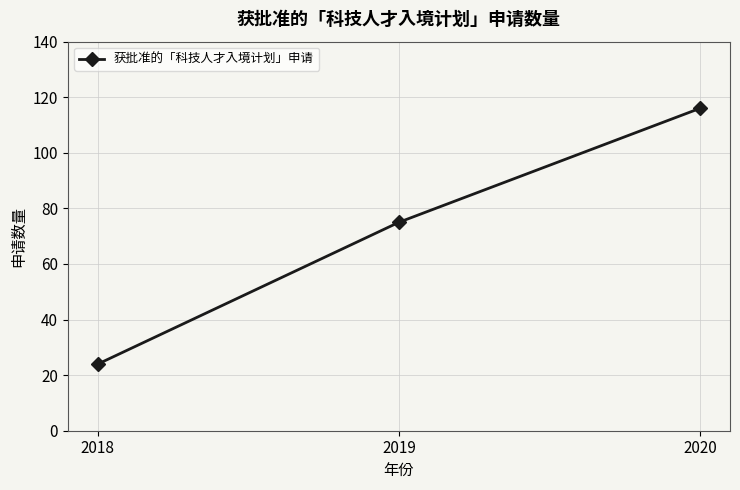

Reading left to right, list all the values displayed in this chart.

24	75	116